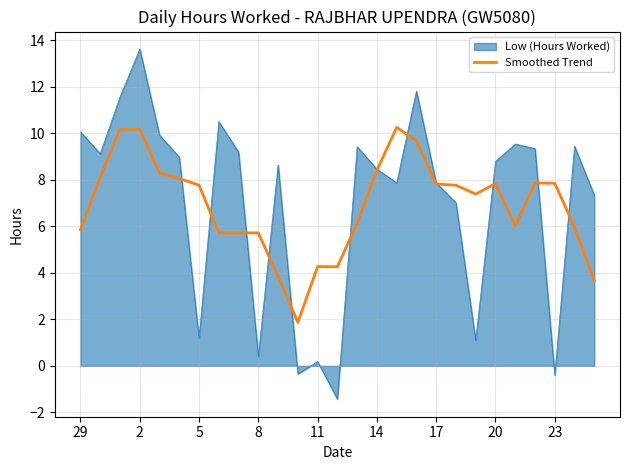

Rank the series by their maximum value, from highest to lowest.

Low (Hours Worked), Smoothed Trend